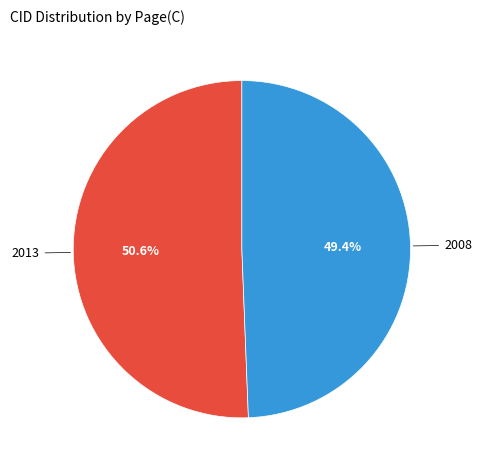

What is the majority slice?

2013